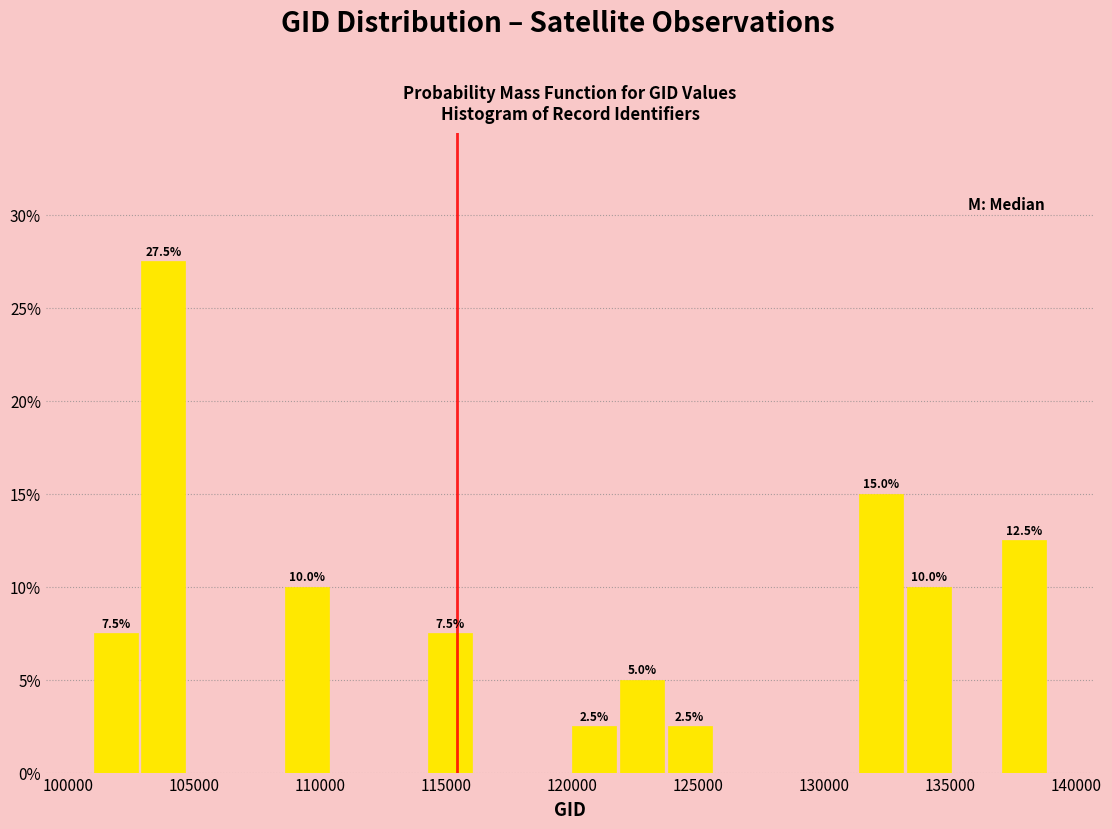

Around what value on the x-axis is the tallest bar? Give the approximate position of its centre, as read against the axis.

104000